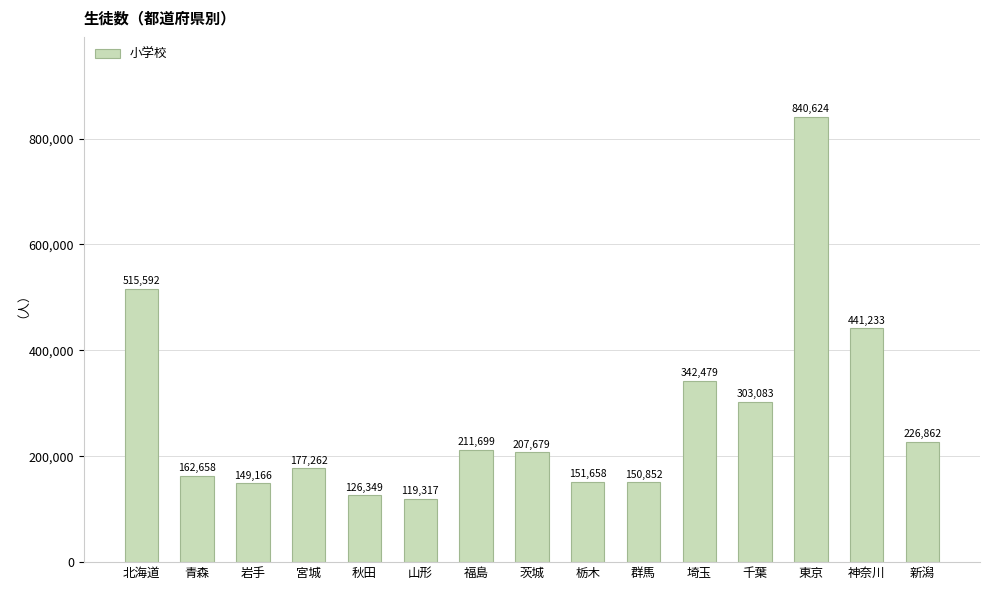

How many values are below 207679?

7